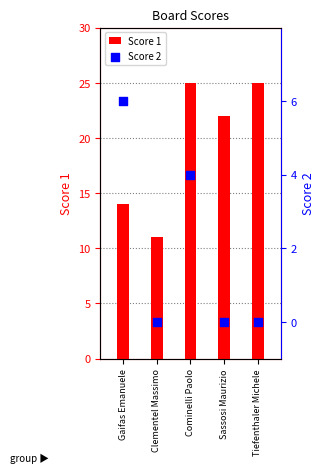

Which series contains the highest Y value?

Score 1